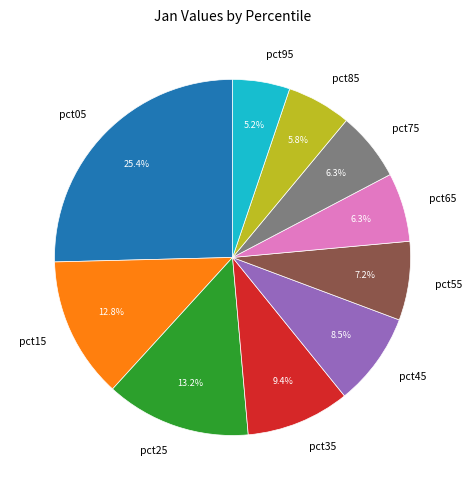

To the nearest percent, what portion does pct15 represent?

13%